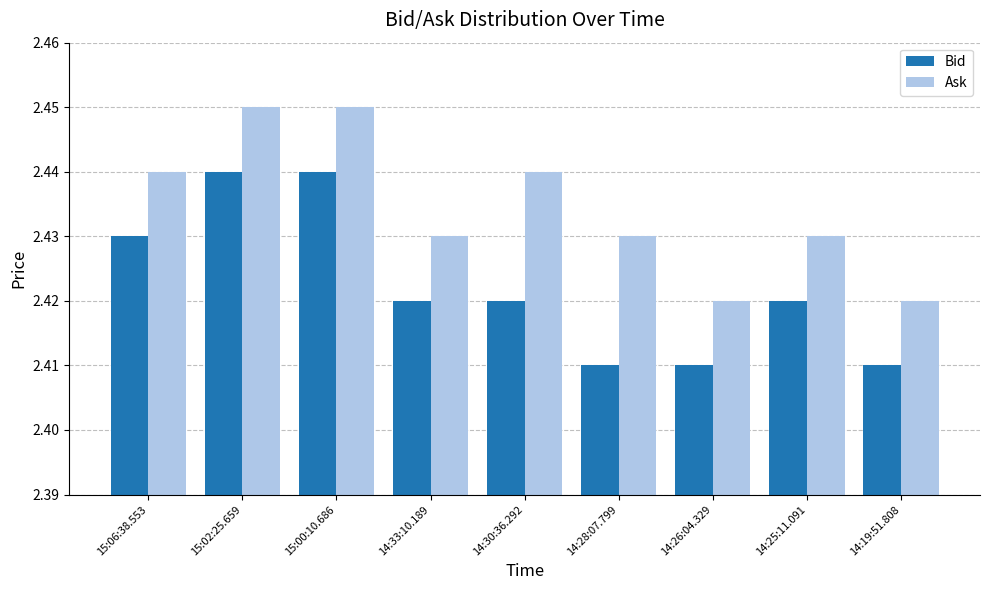

What is the label of the 3rd bar from the right?

14:26:04.329